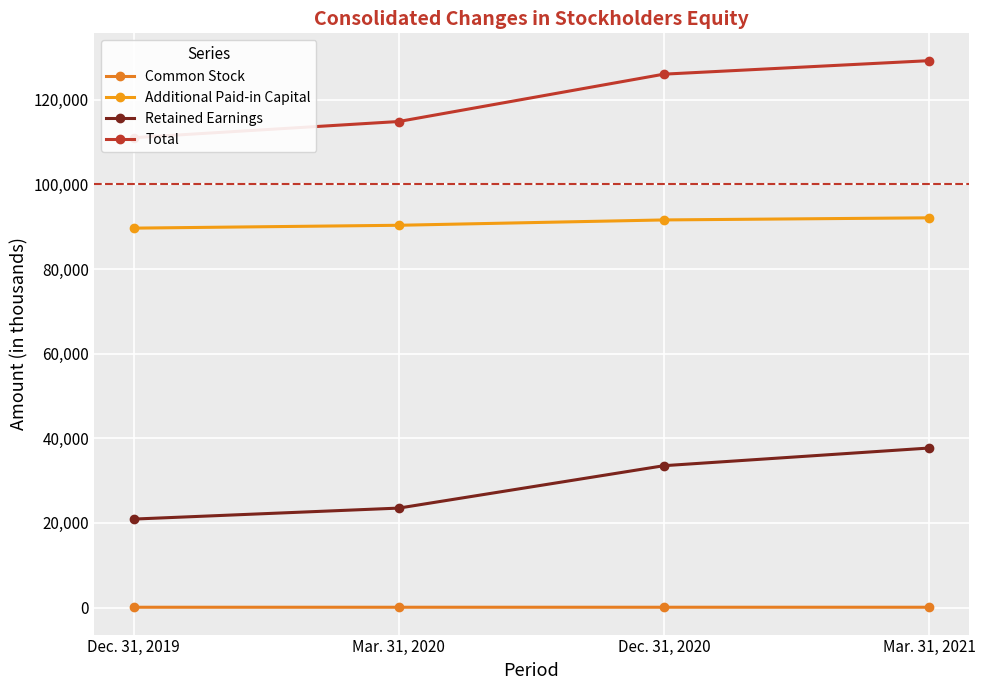

How many values in the Retained Earnings series are below 33535?

2